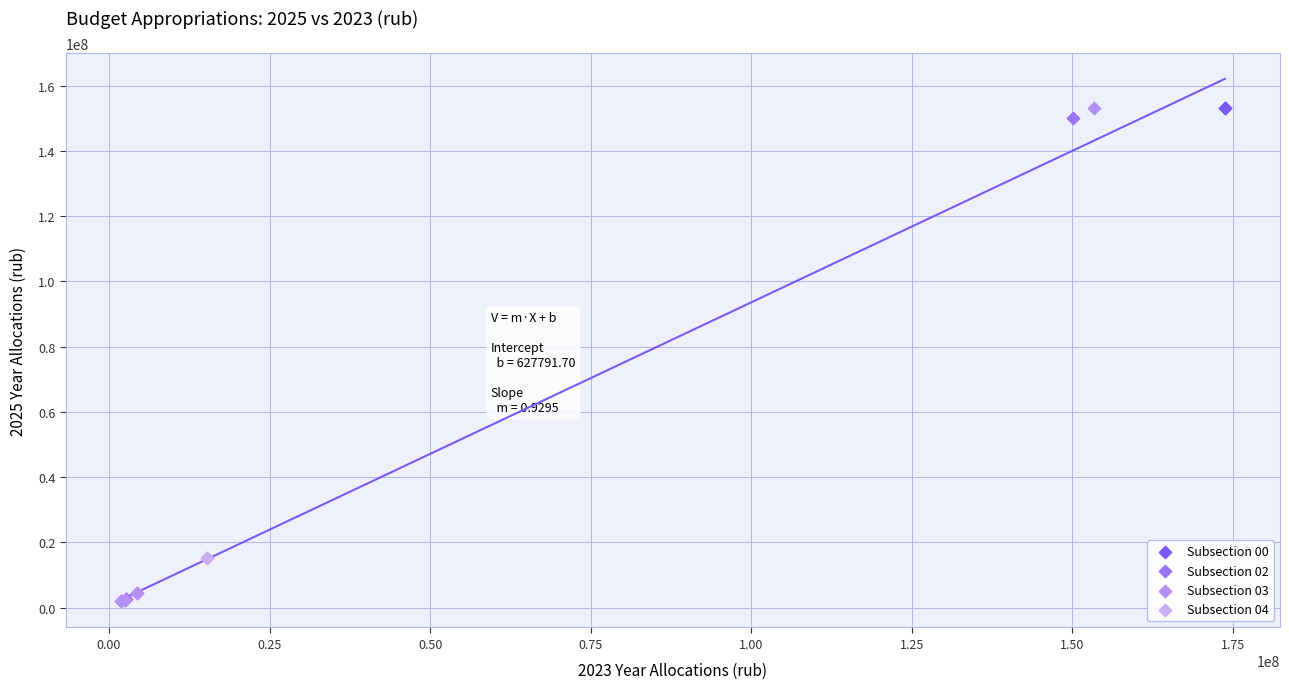

What are all the series names shown in the legend?

Subsection 00, Subsection 02, Subsection 03, Subsection 04